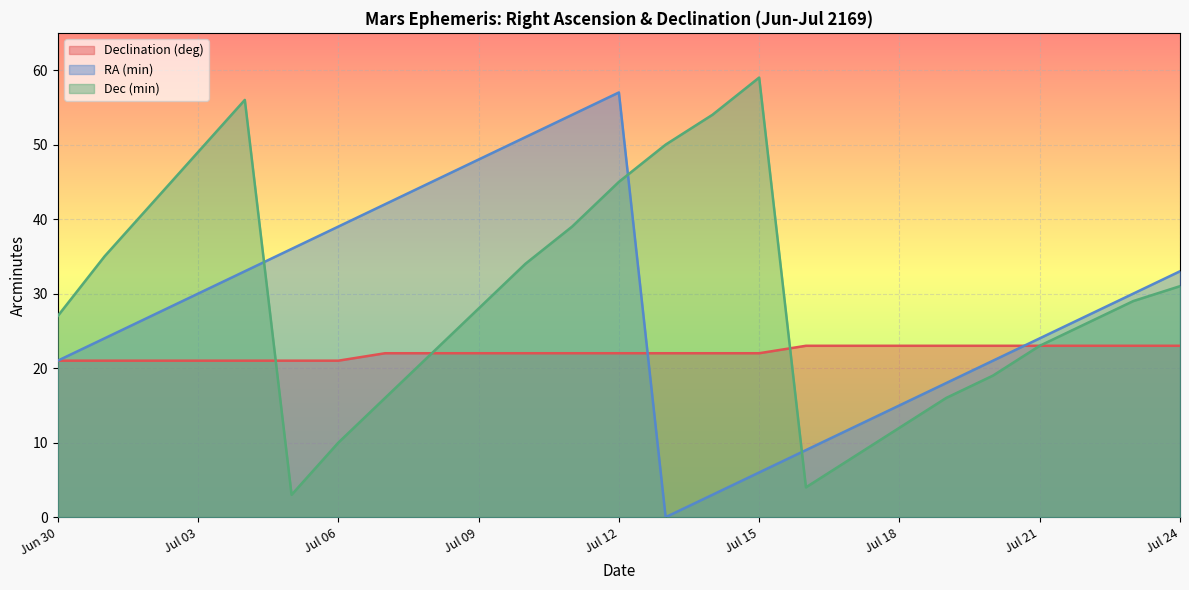

Rank the categories by Dec (min) value from lowest to highest.

Jul 05, Jul 16, Jul 17, Jul 06, Jul 18, Jul 07, Jul 19, Jul 20, Jul 08, Jul 21, Jul 22, Jun 30, Jul 09, Jul 23, Jul 24, Jul 10, Jul 01, Jul 11, Jul 02, Jul 12, Jul 03, Jul 13, Jul 14, Jul 04, Jul 15